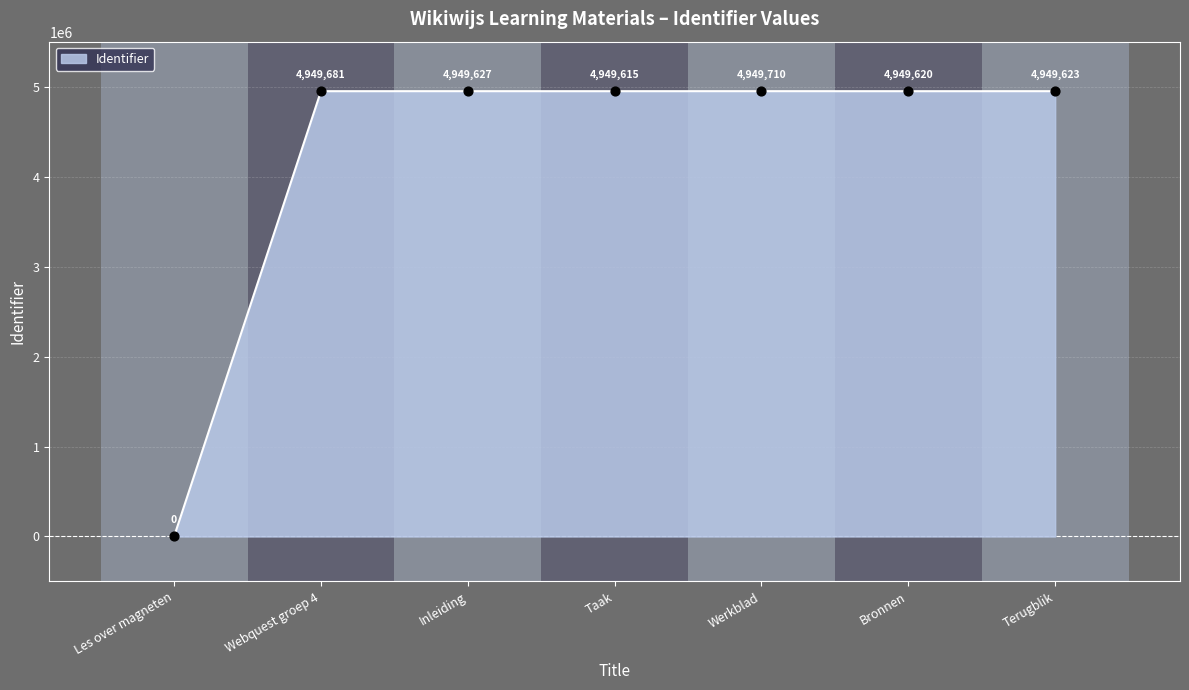

What is the ratio of the value at Bronnen to the value at Werkblad?

1.0